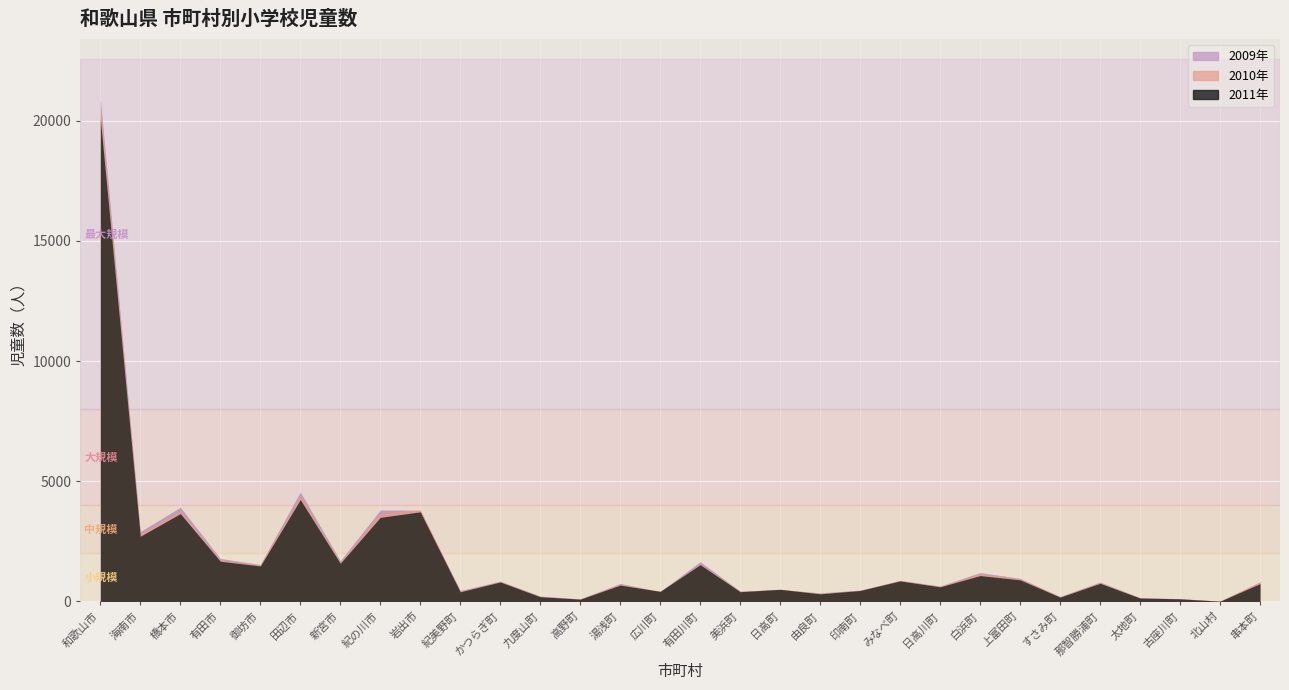

Reading right to left, transcribe all the data shown in this chart.

2009年: 串本町=820	北山村=14	古座川町=117	太地町=157	那智勝浦町=809	すさみ町=205	上富田町=963	白浜町=1200	日高川町=641	みなべ町=877	印南町=473	由良町=356	日高町=500	美浜町=430	有田川町=1653	広川町=414	湯浅町=748	高野町=106	九度山町=224	かつらぎ町=846	紀美野町=453	岩出市=3797	紀の川市=3802	新宮市=1694	田辺市=4551	御坊市=1536	有田市=1788	橋本市=3918	海南市=2906	和歌山市=20894
2010年: 串本町=802	北山村=17	古座川町=112	太地町=154	那智勝浦町=790	すさみ町=202	上富田町=950	白浜町=1154	日高川町=630	みなべ町=879	印南町=463	由良町=337	日高町=508	美浜町=415	有田川町=1559	広川町=423	湯浅町=713	高野町=103	九度山町=204	かつらぎ町=835	紀美野町=428	岩出市=3804	紀の川市=3684	新宮市=1635	田辺市=4399	御坊市=1516	有田市=1739	橋本市=3752	海南市=2819	和歌山市=20599
2011年: 串本町=743	北山村=12	古座川町=111	太地町=143	那智勝浦町=758	すさみ町=182	上富田町=901	白浜町=1079	日高川町=610	みなべ町=857	印南町=457	由良町=320	日高町=506	美浜町=408	有田川町=1533	広川町=421	湯浅町=682	高野町=98	九度山町=198	かつらぎ町=812	紀美野町=404	岩出市=3730	紀の川市=3502	新宮市=1591	田辺市=4241	御坊市=1480	有田市=1676	橋本市=3658	海南市=2716	和歌山市=20083